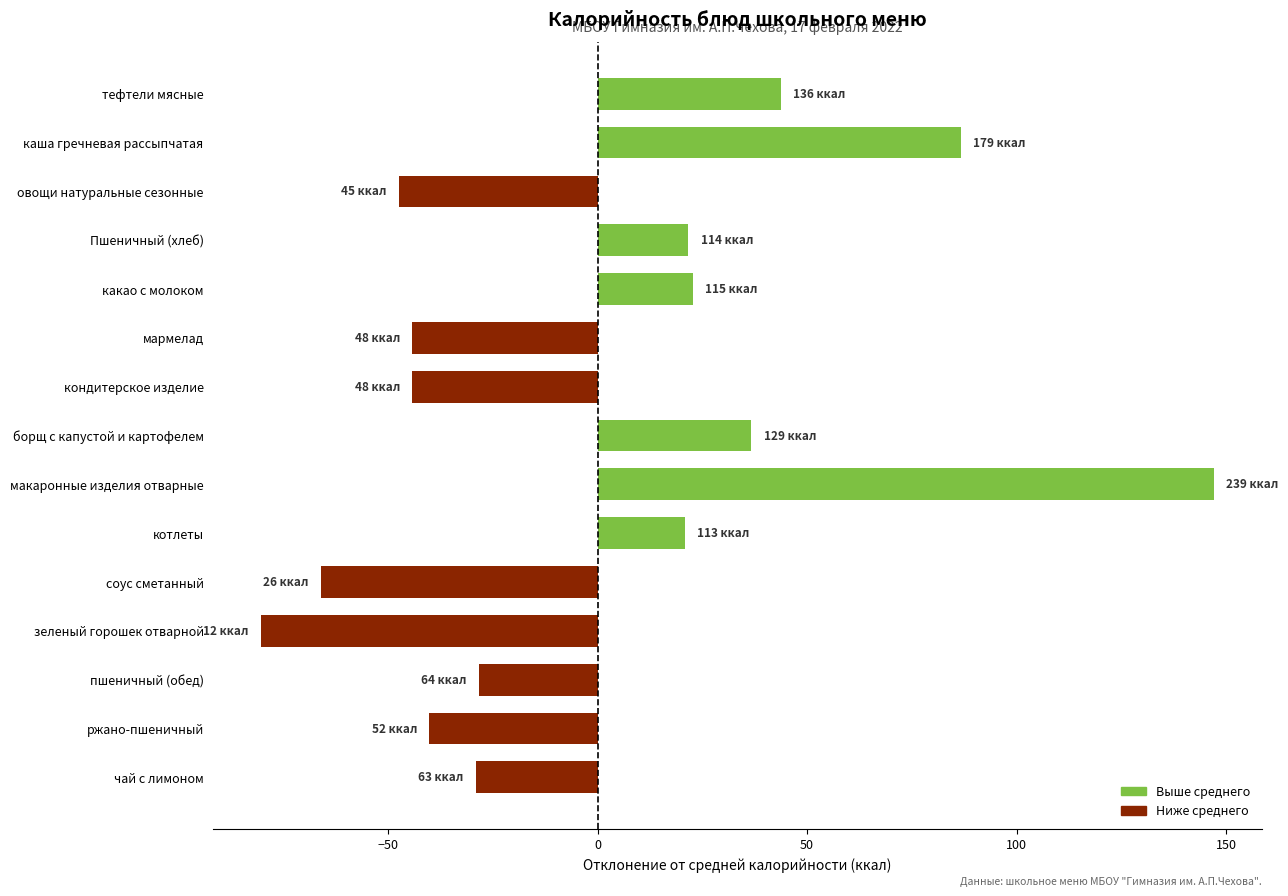

What is the value of the 2nd bar from the top?

86.7